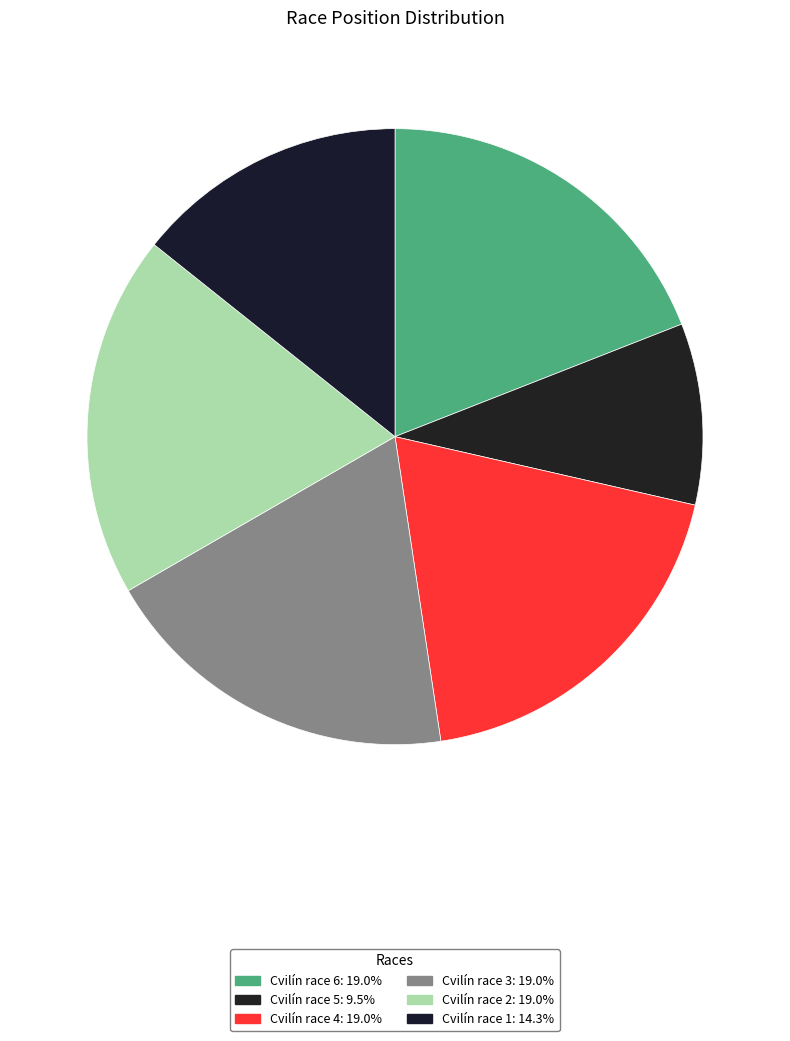

Is it true that Cvilín race 3 is 25% of the pie?

False